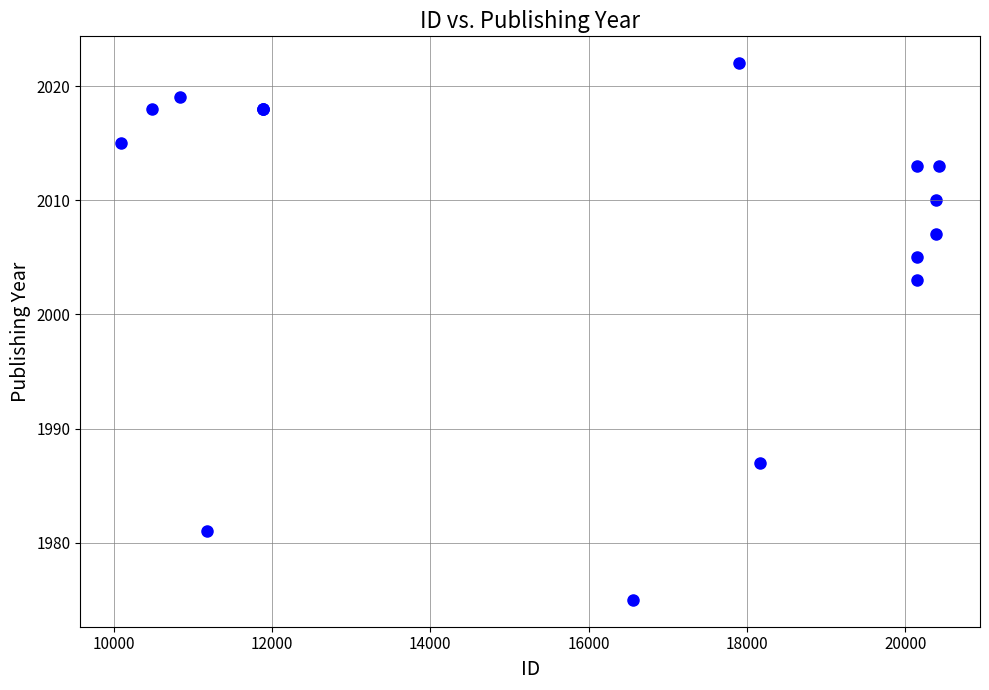

What Y value in the scatter plot is closest to 1998?

2003